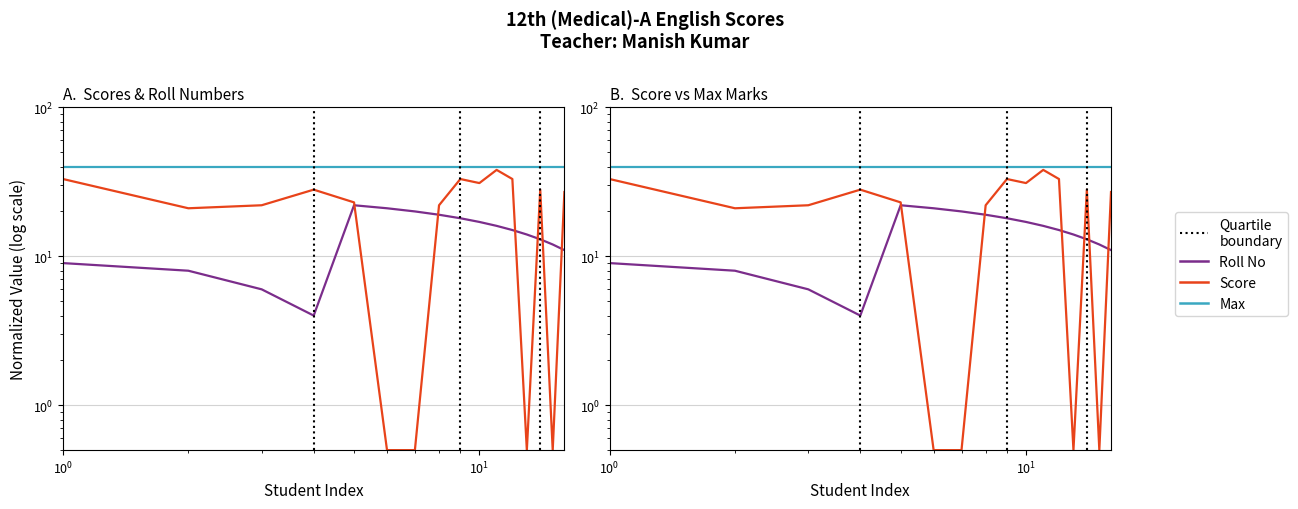

How many distinct data groups are displayed?

3